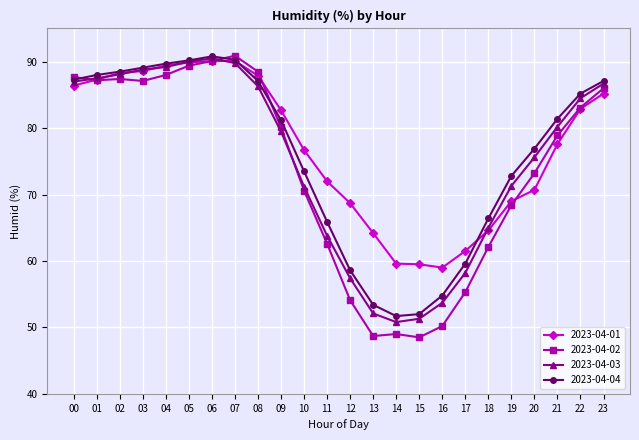

What is the total value across all series at 01?

350.0